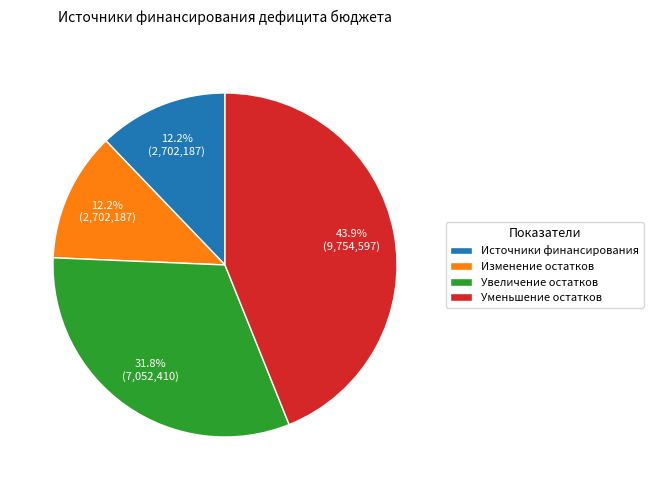

What is the largest slice in the pie chart?

Уменьшение остатков